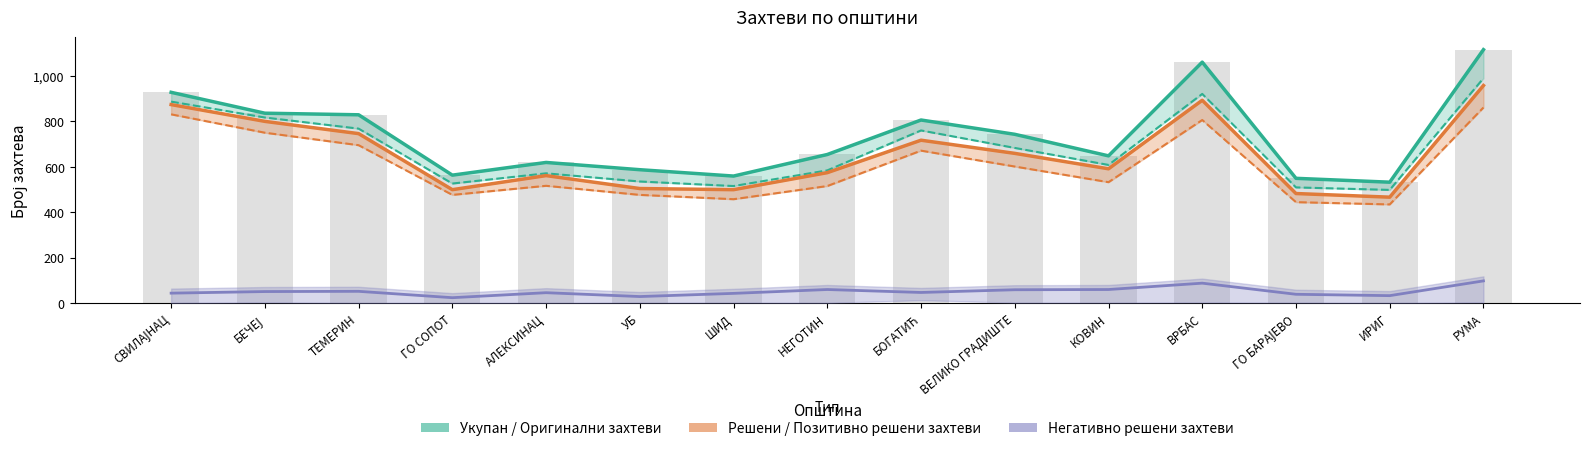

True or false: Број негативно решених захтева has a value of 16 at ШИД.

False